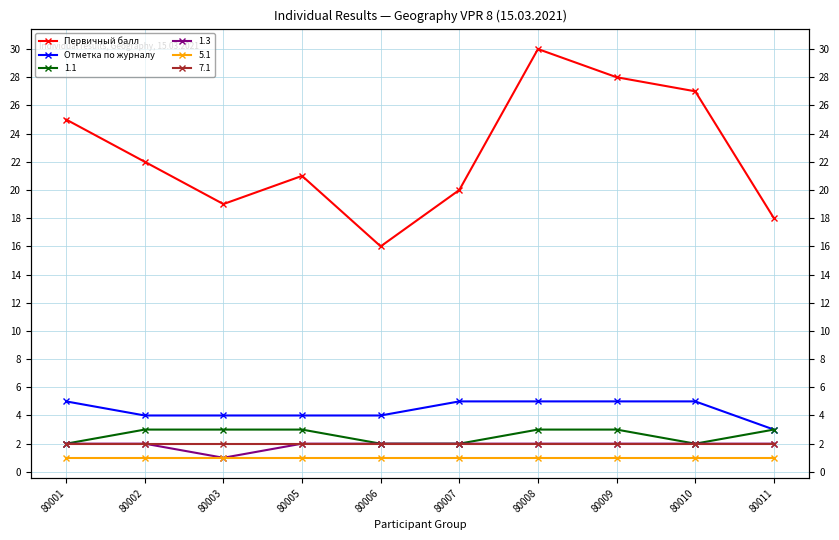

Between 80008 and 80002, which is larger?

80008